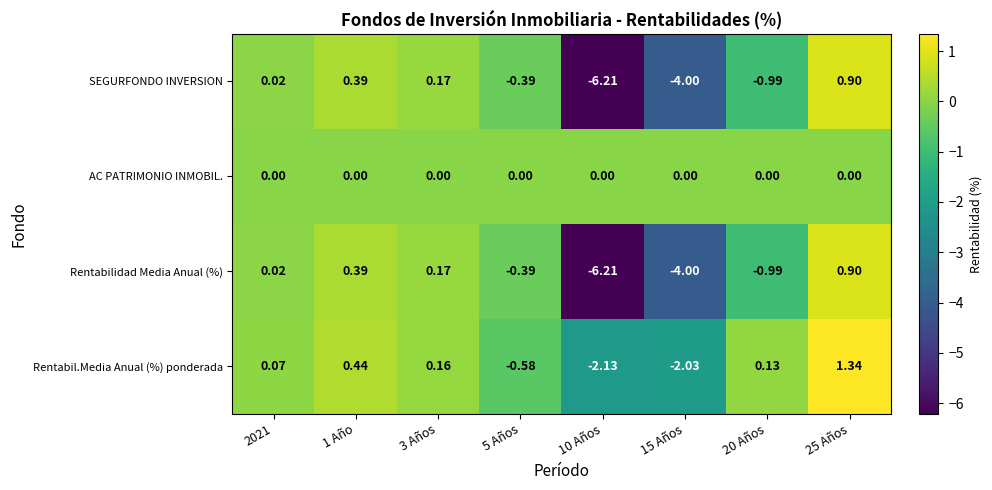

Is the value of SEGURFONDO INVERSION at 2021 greater than the value of Rentabil.Media Anual (%) ponderada at 10 Años?

Yes